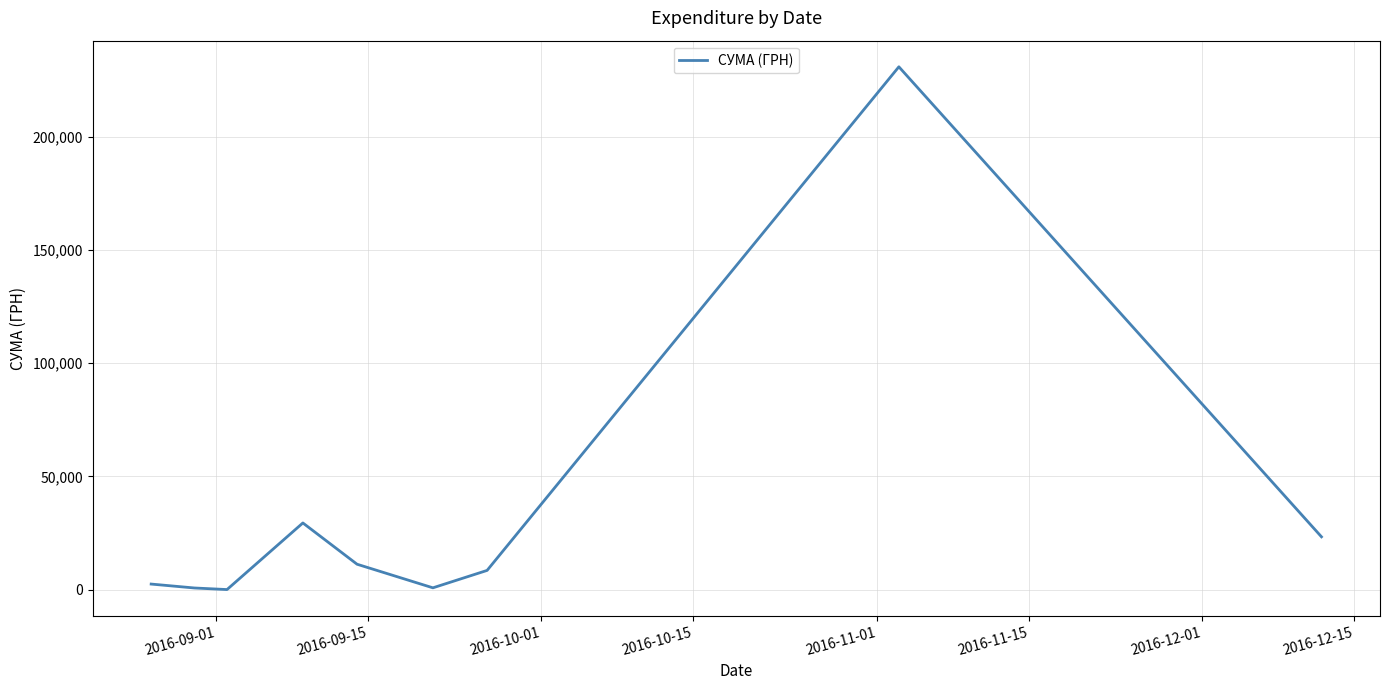

What is the maximum value shown in the chart?

230842.2